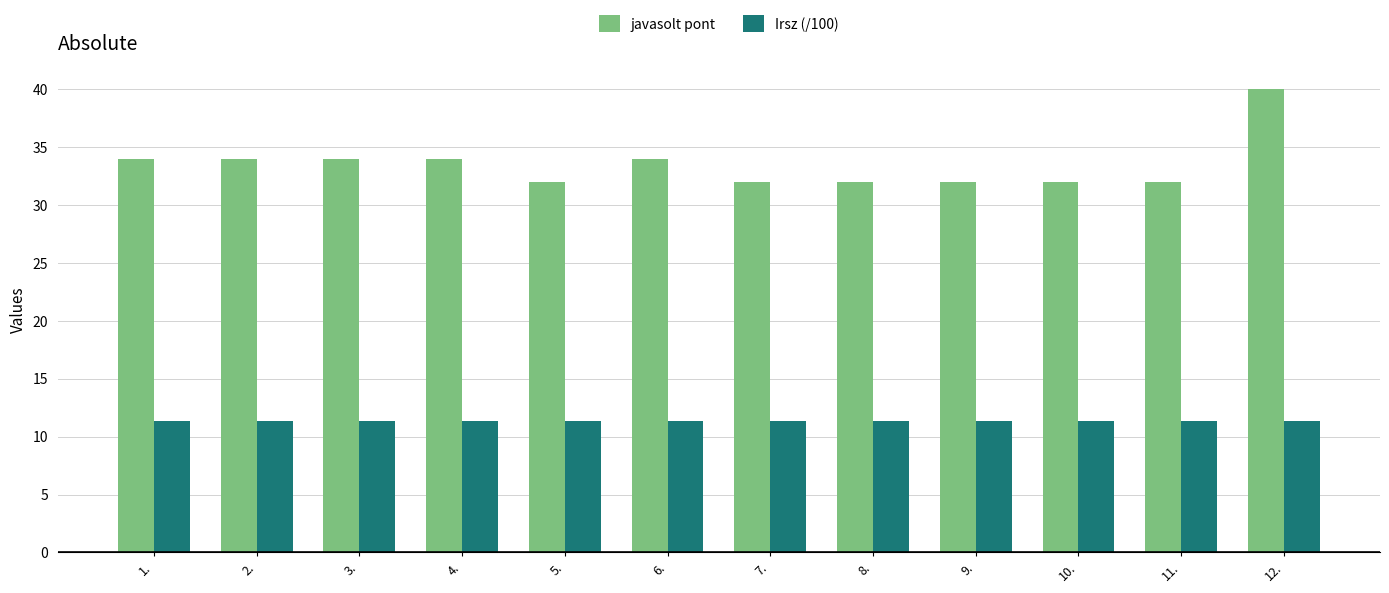

Which series has the largest total across all categories?

javasolt pont